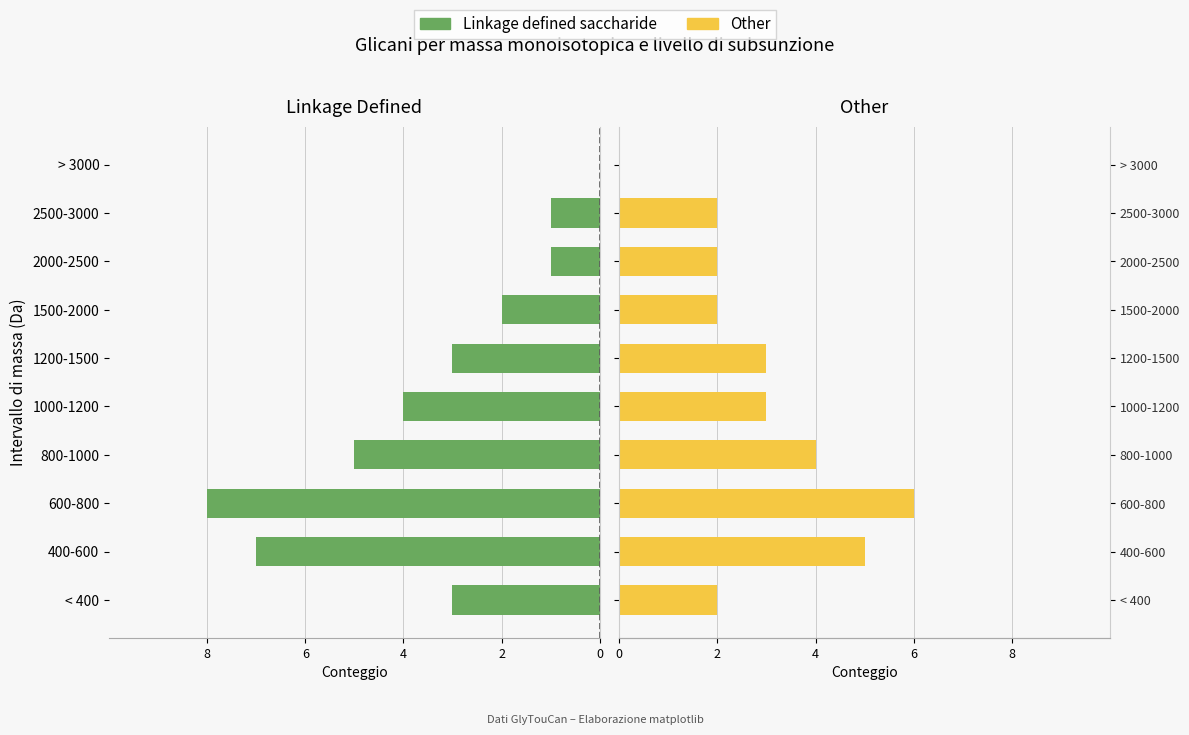

How many data points in Linkage defined saccharide are above -3?

4